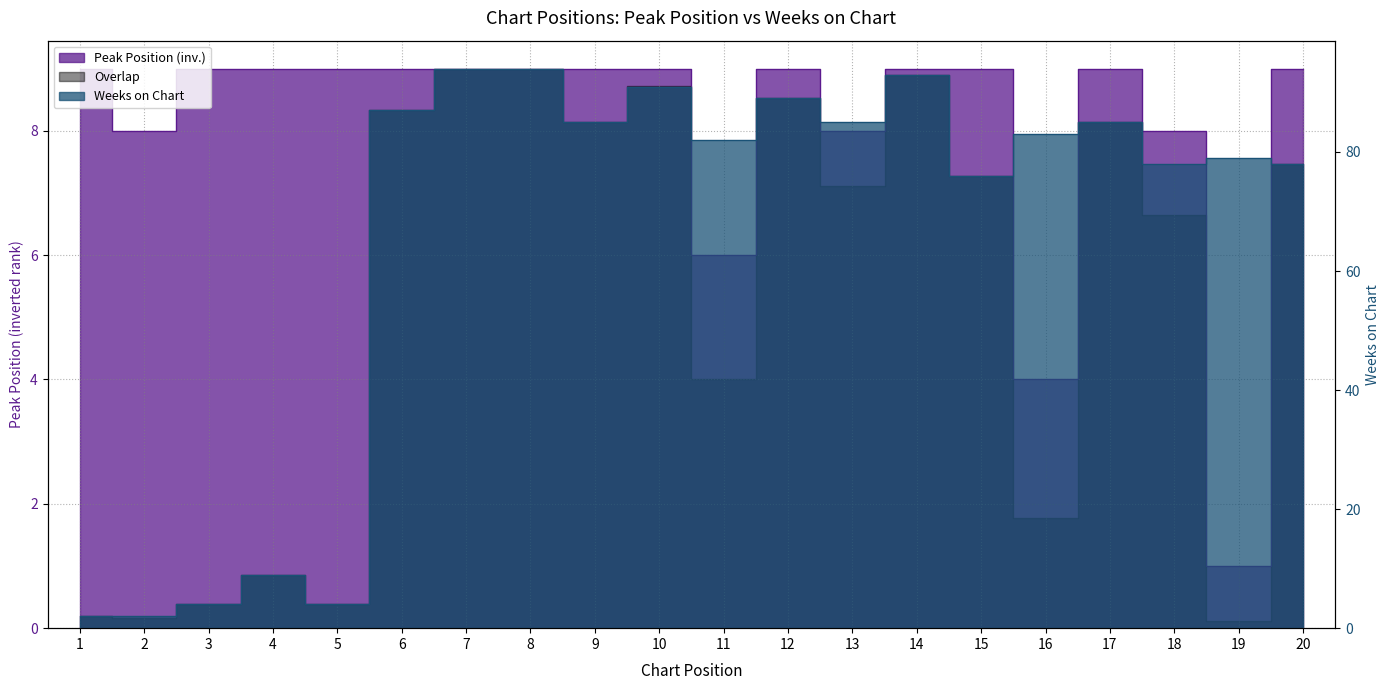

The value of Peak Position at 18 is 8. True or false?

True